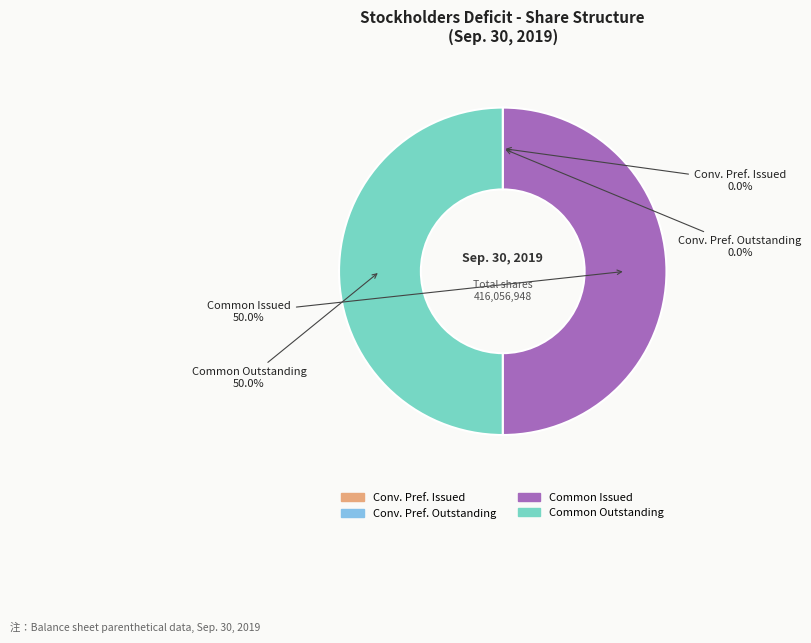

Approximately how many times larger is the value at Common Outstanding compared to Common Issued?

1.0